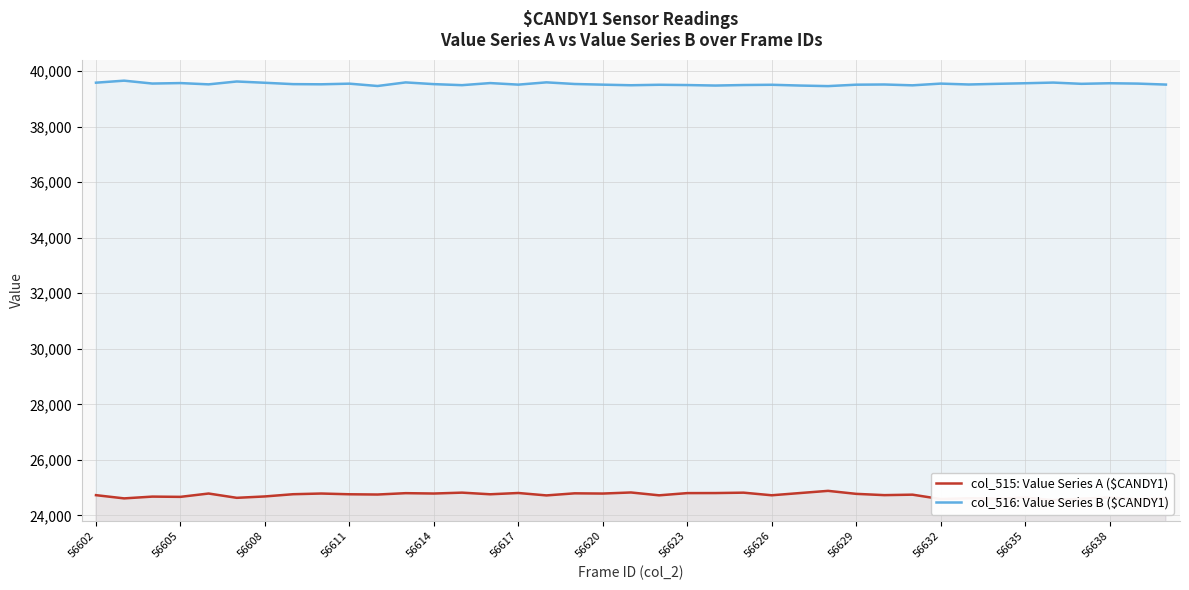

What is the lowest value of the col_516: Value Series B ($CANDY1) series?

39459